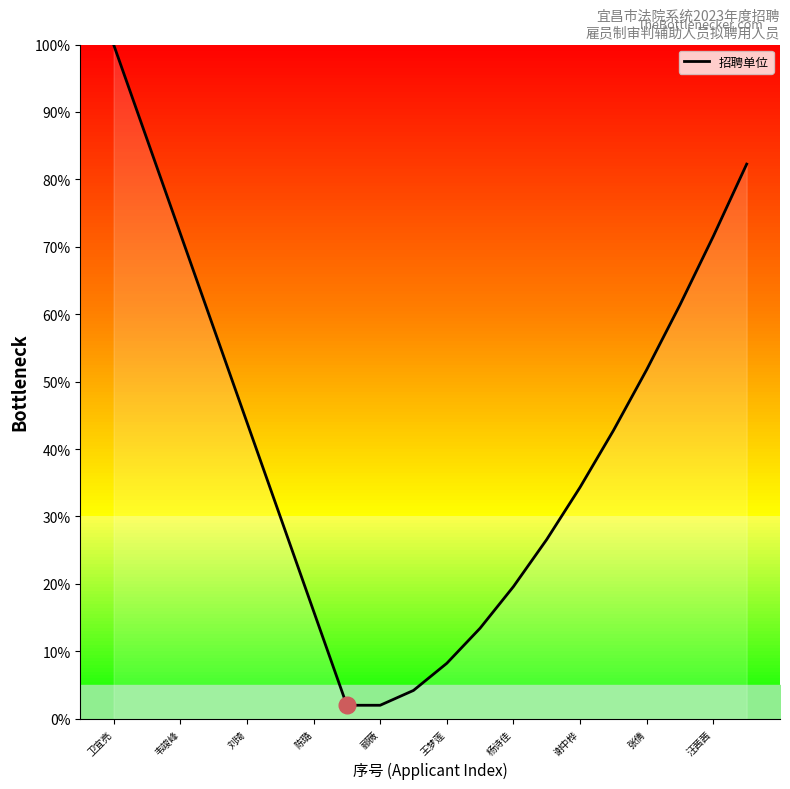

How many values are below 42?

10